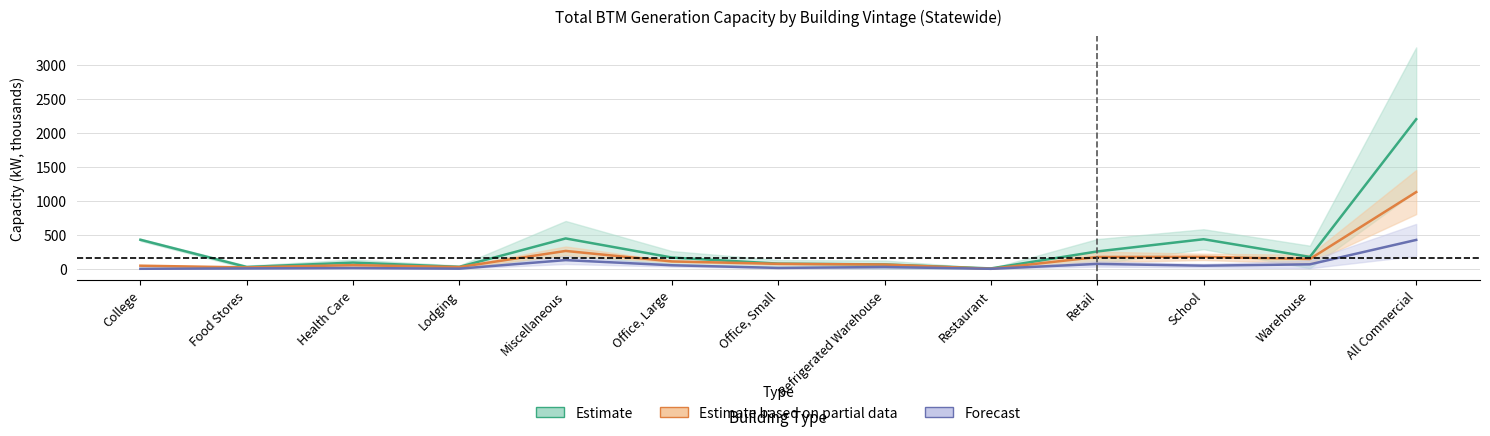

At which category does 1998-2007 Capacity (kW) reach its first local peak?

Health Care